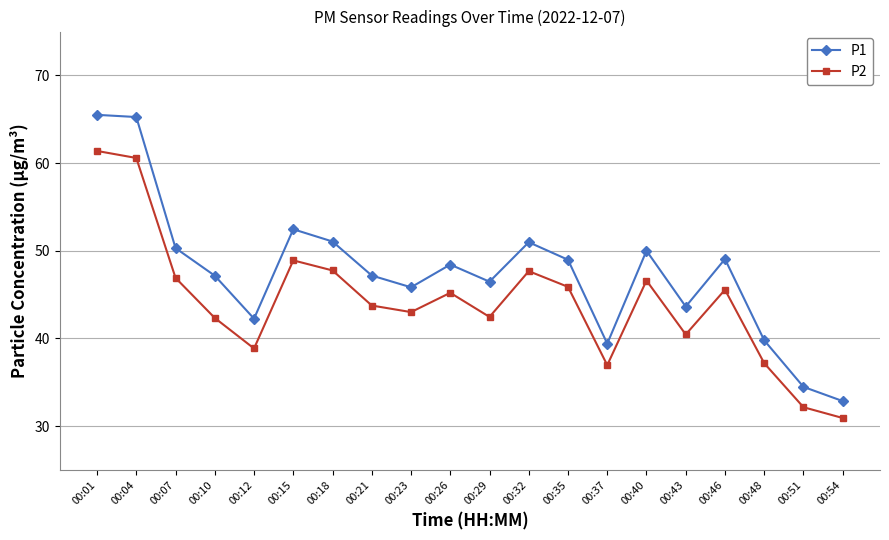

Where does the P1 series first go above 48?

00:01